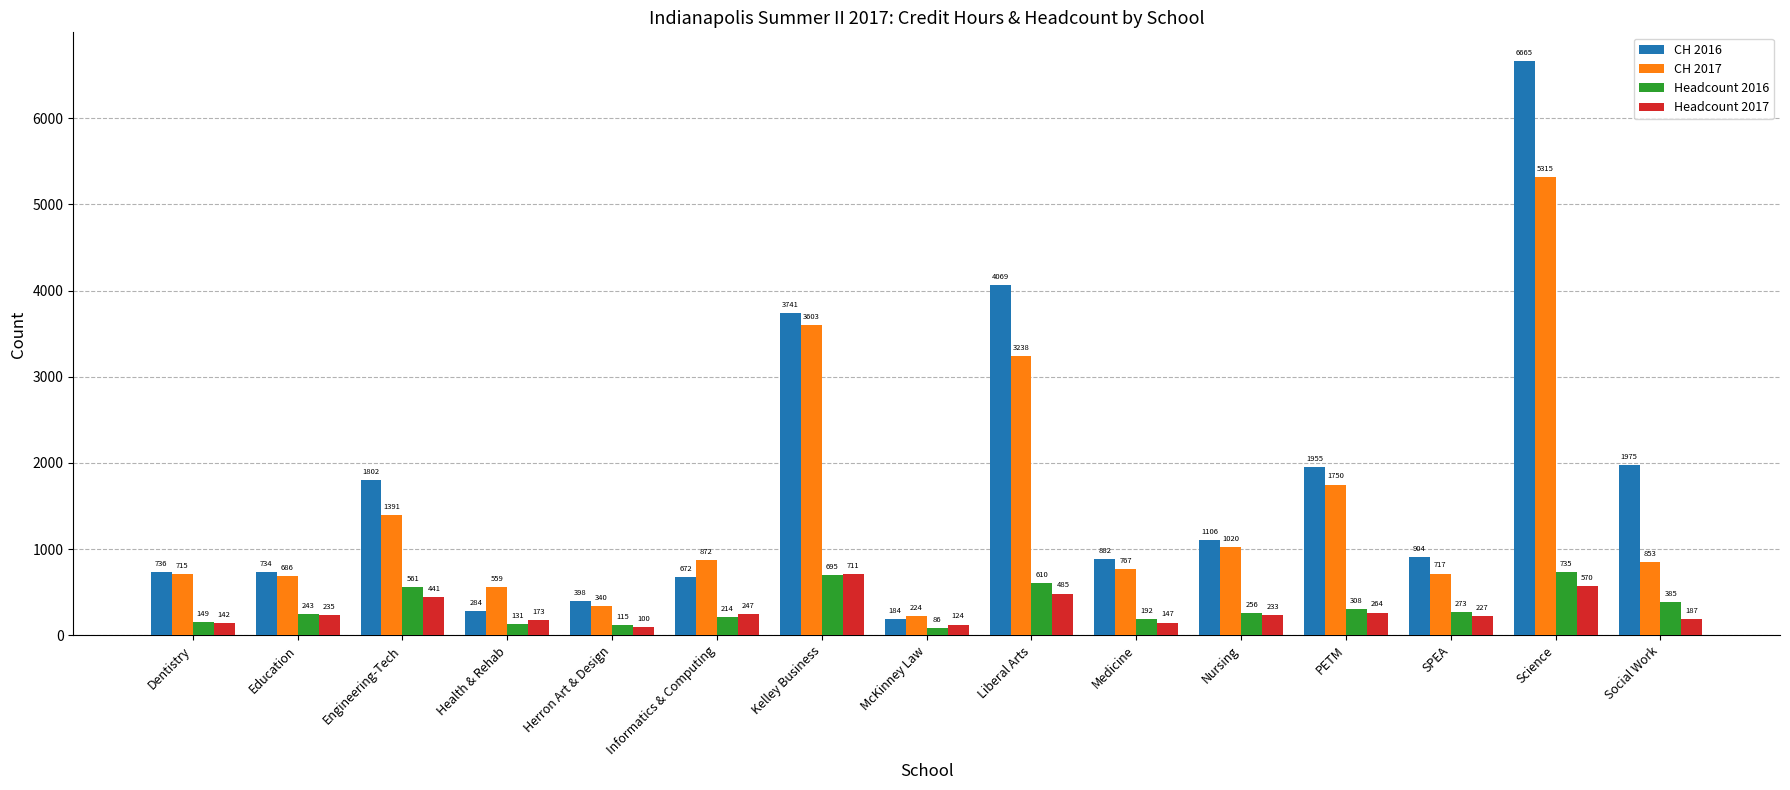

What is the maximum value shown in the chart?

6665